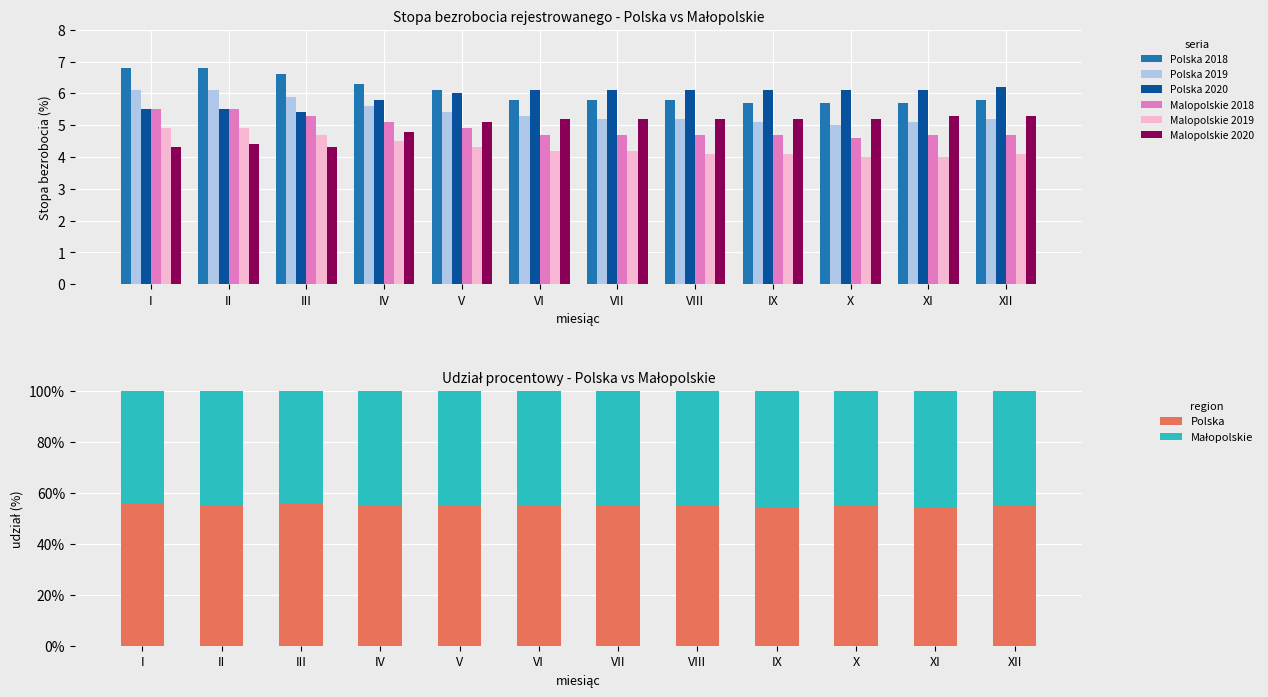

How many bars are there in total?

72